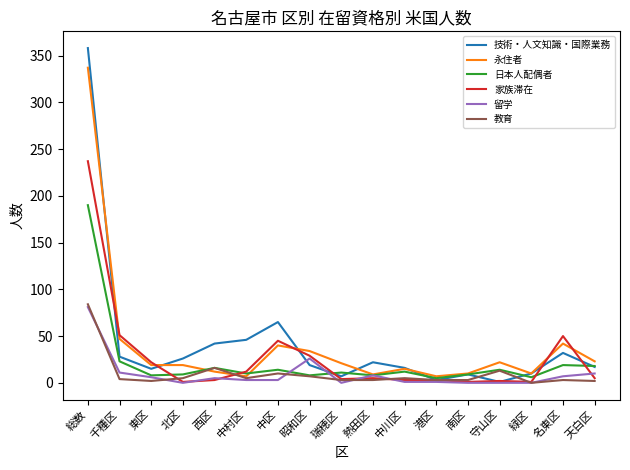

What is the maximum value for 永住者?

337